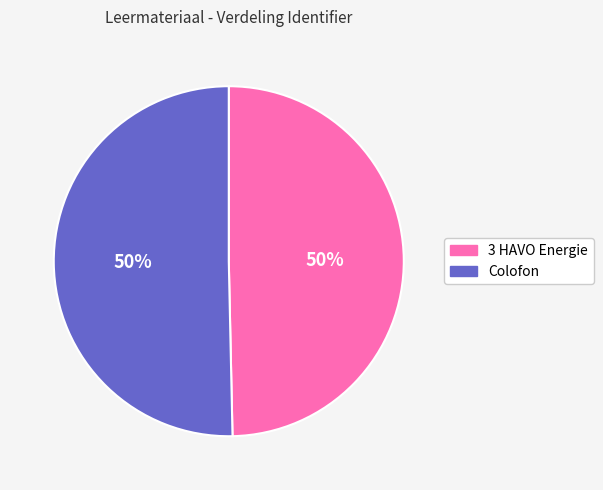

What is the ratio of the value at Colofon to the value at 3 HAVO Energie?

1.0